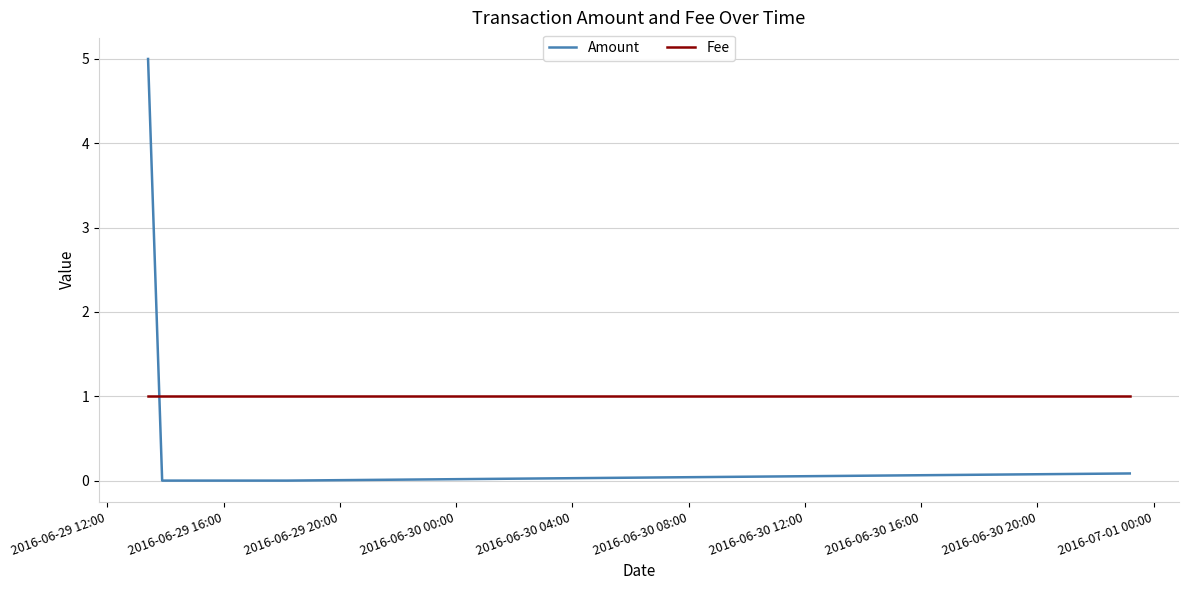

What are all the series names shown in the legend?

Amount, Fee